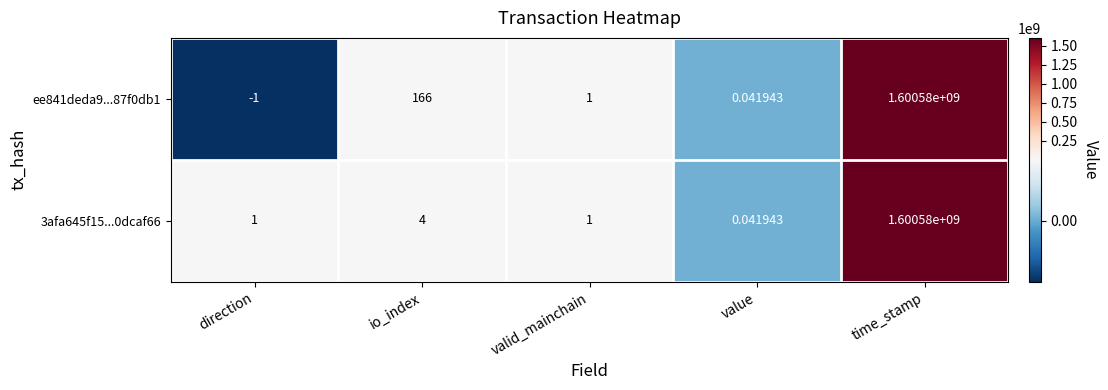

Where is 3afa645f15...0dcaf66 nearest to the value 800290000?

io_index